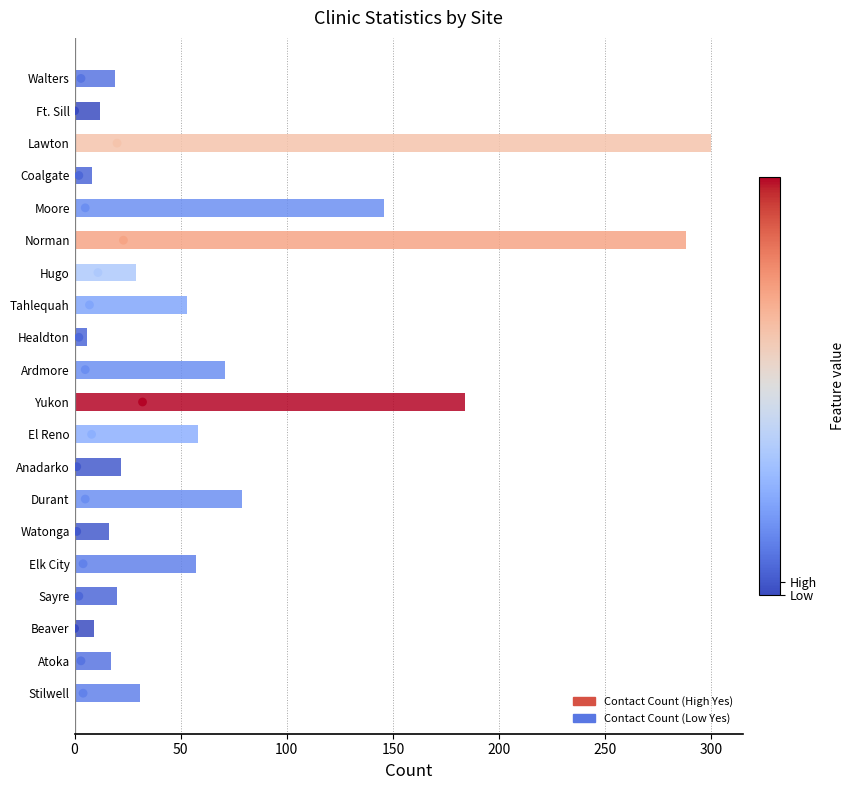

Between Ft. Sill and Atoka, which is larger?

Atoka